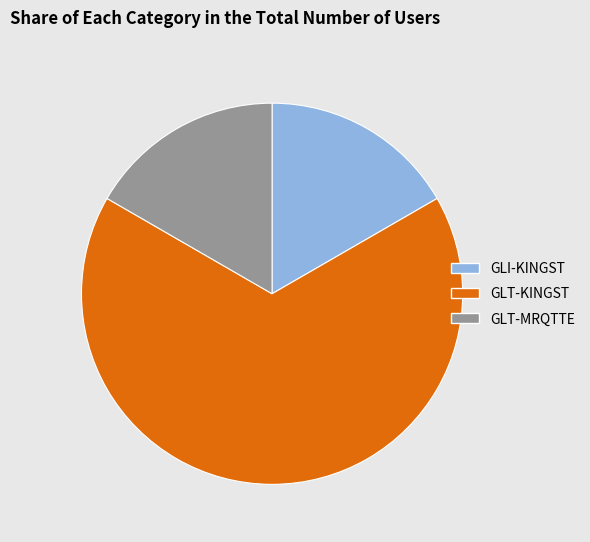

True or false: GLI-KINGST accounts for 22% of the total.

False